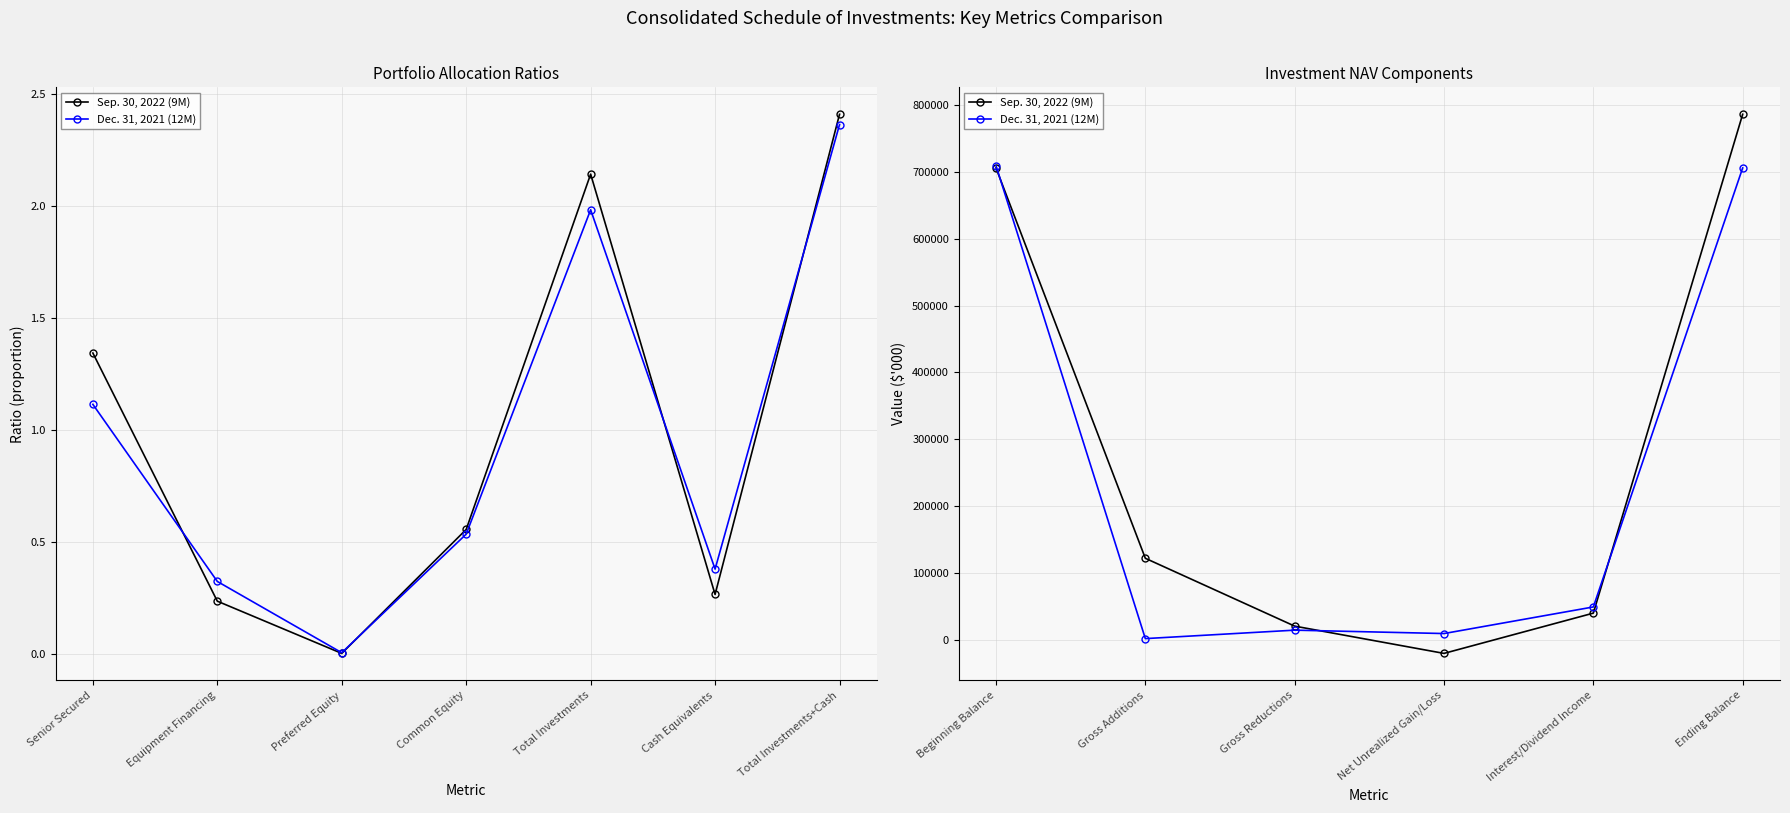

What is the sum of all Sep. 30, 2022 (9M) values?

1653846